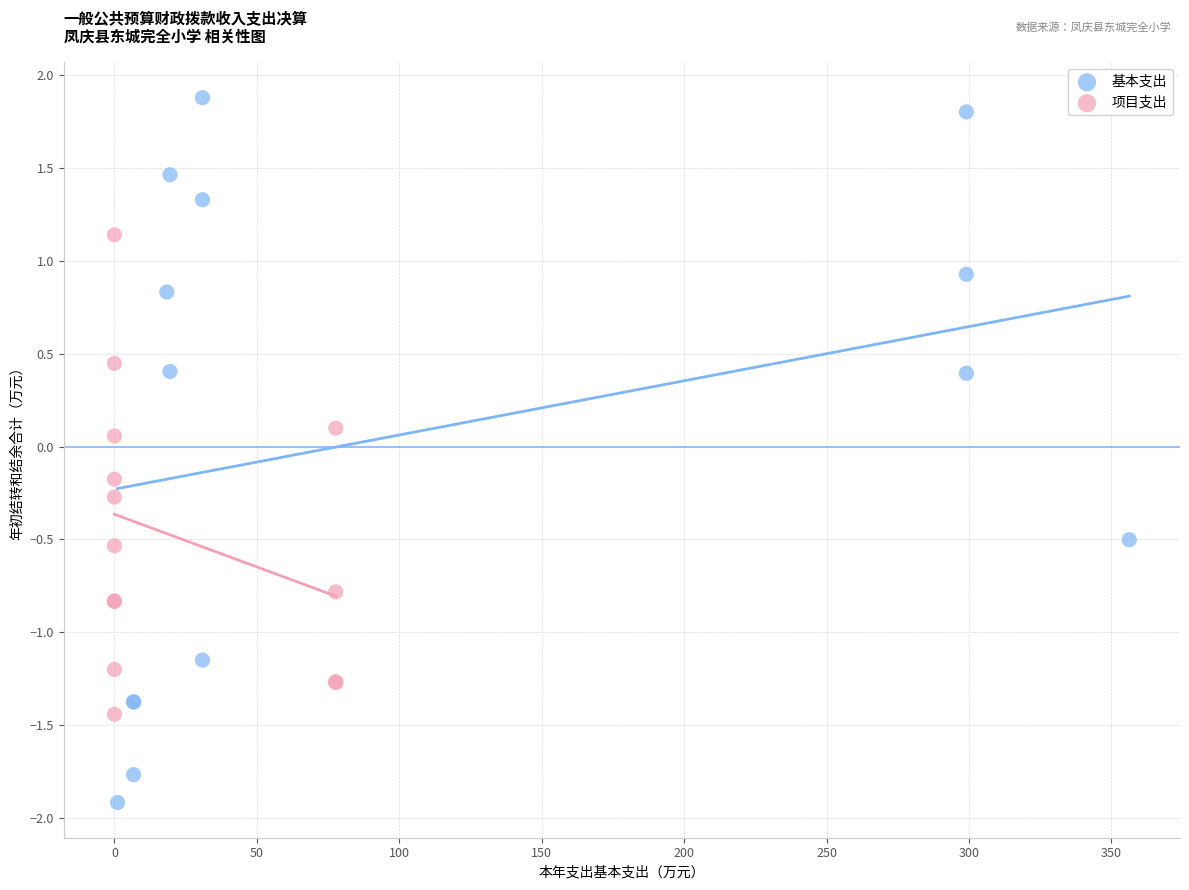

Which series reaches the minimum Y coordinate?

基本支出